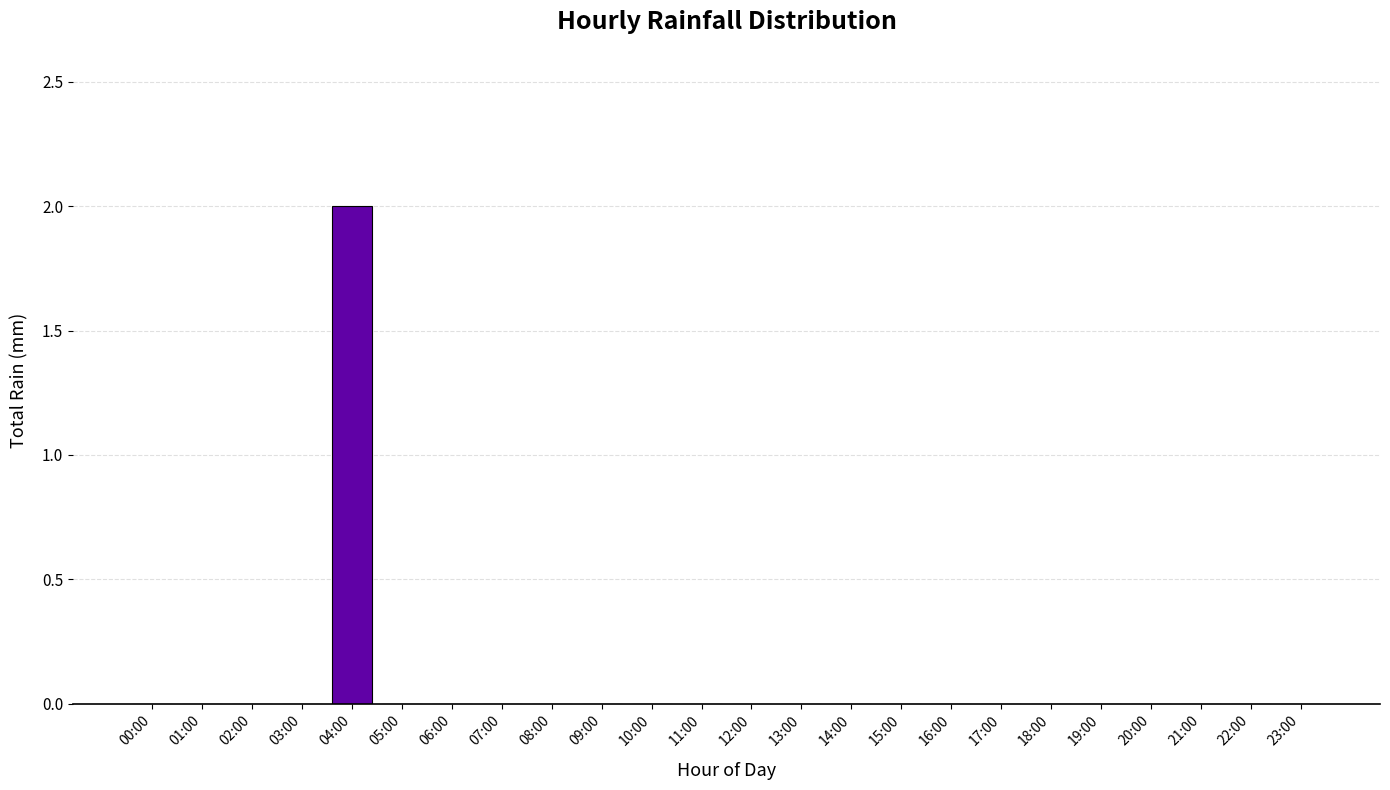

Does the chart contain stacked bars?

No